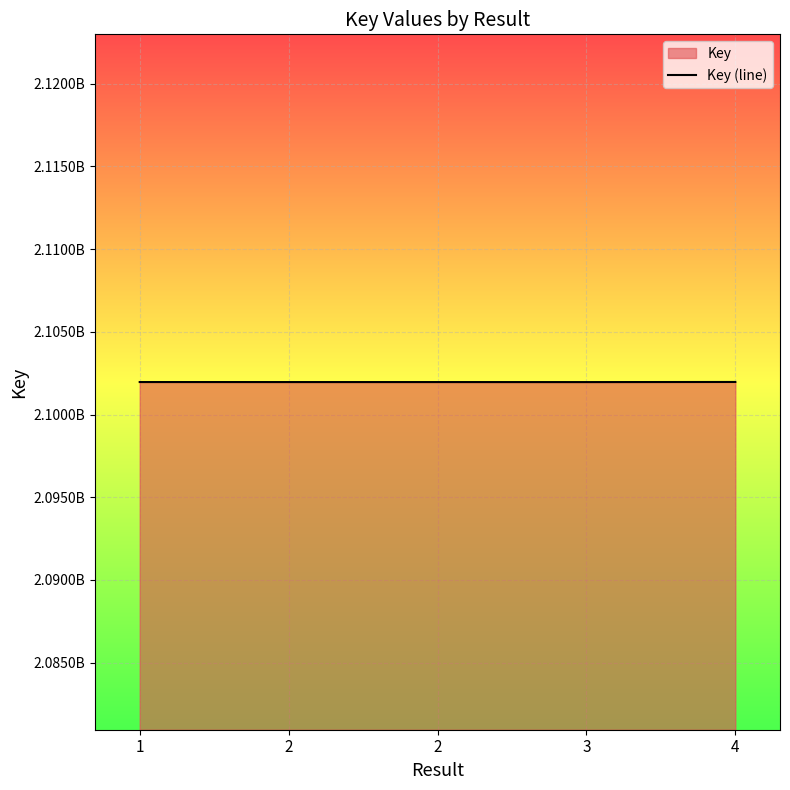

Reading left to right, list all the values displayed in this chart.

2101966130	2101964433	2101964433	2101962823	2101970203